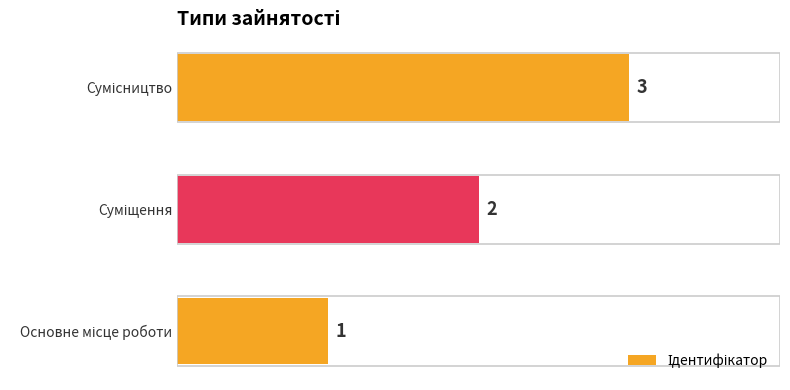

What is the sum of all values?

6